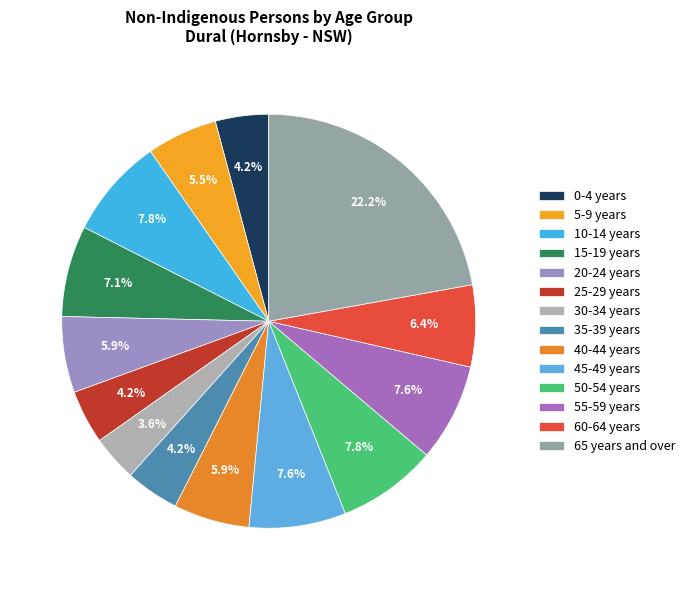

To the nearest percent, what is the combined percentage of 60-64 years and 5-9 years?

12%